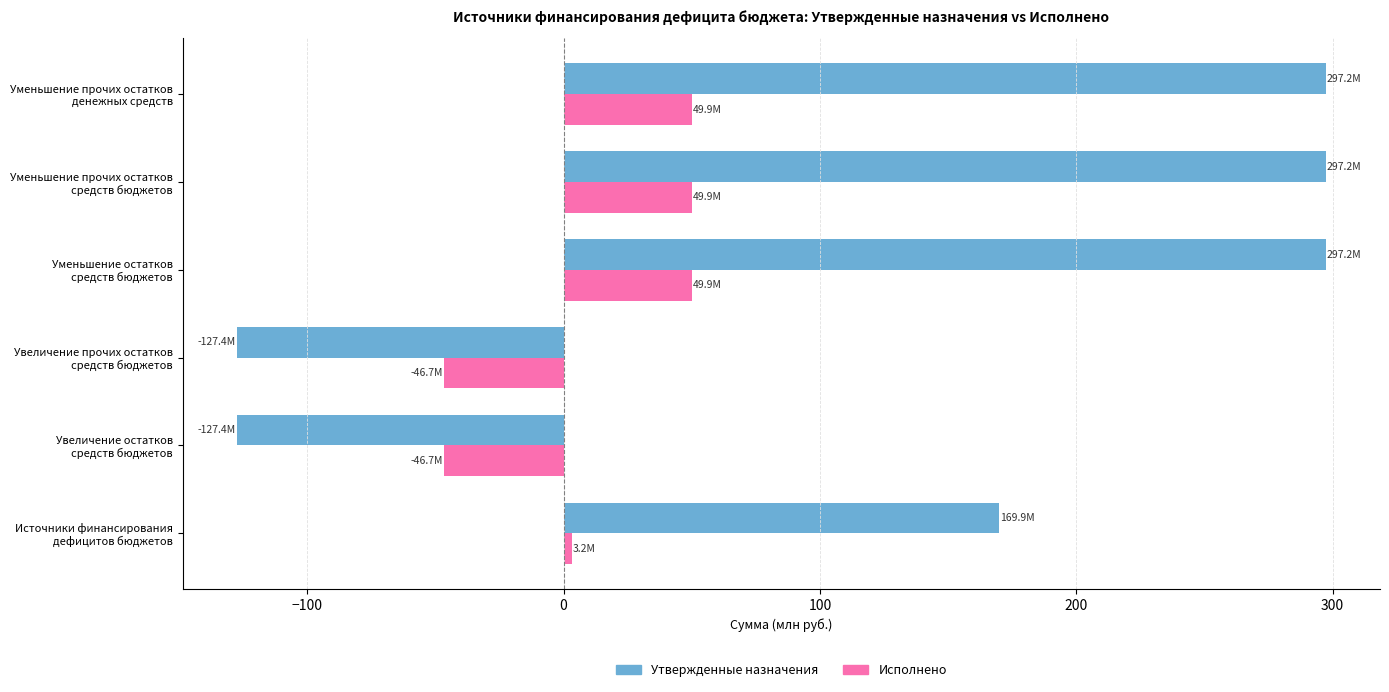

Which series has the largest total across all categories?

Утвержденные назначения